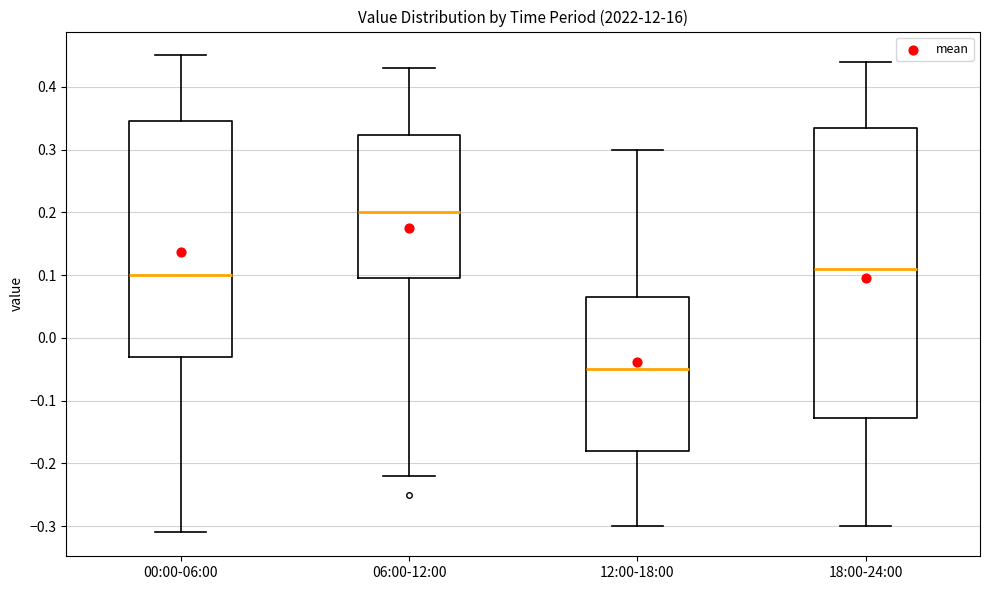

Where does the lower whisker of the box for 00:00-06:00 end on the y-axis? The values are not printed on the chart, so give them approximately, as read against the axis.

-0.31